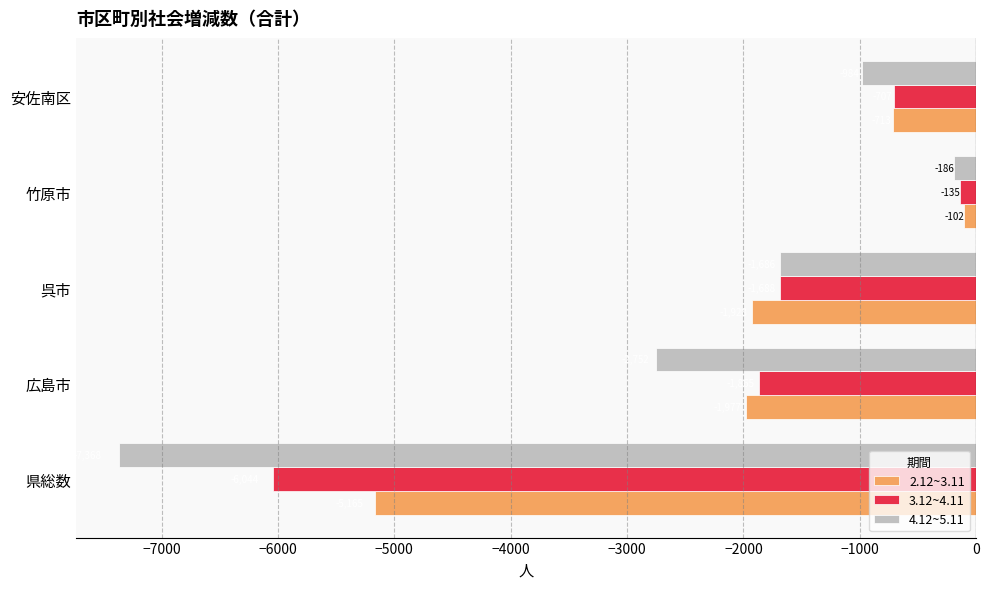

What is the sum of all 2.12~3.11 values?

-9885